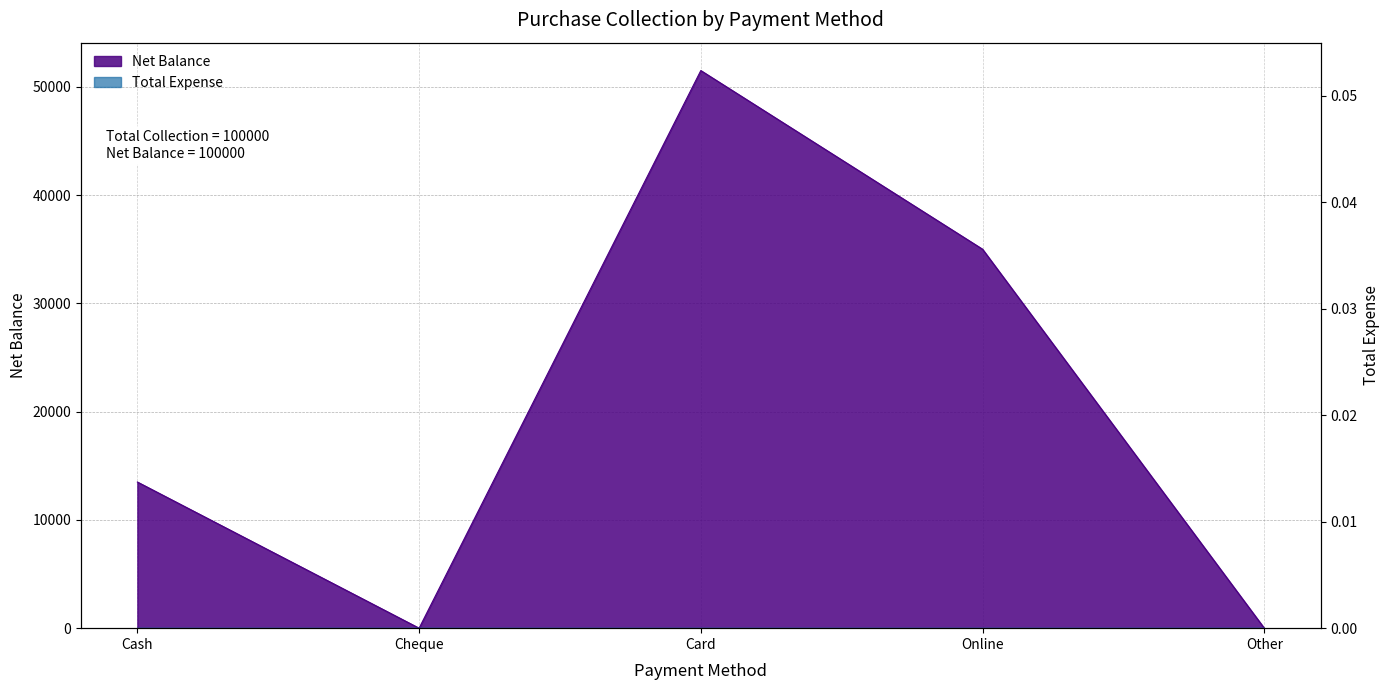

Reading left to right, extract all data points from this chart.

13500	0	51500	35000	0